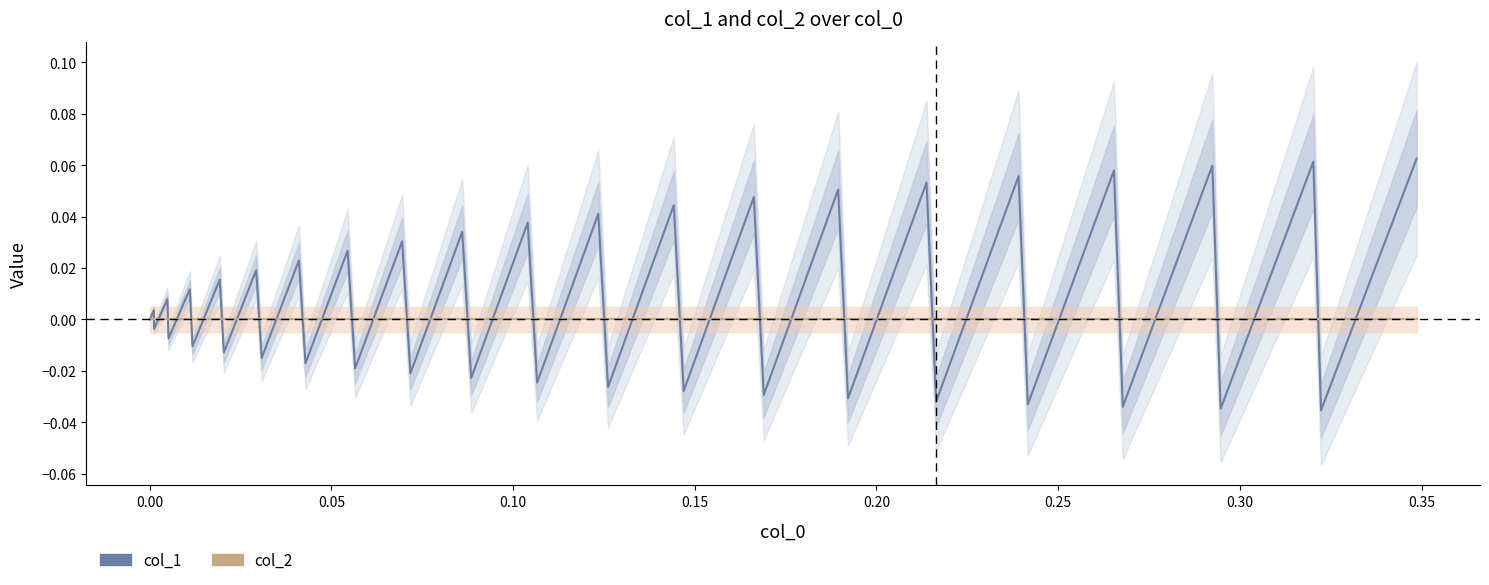

What are all the series names shown in the legend?

col_1, col_2